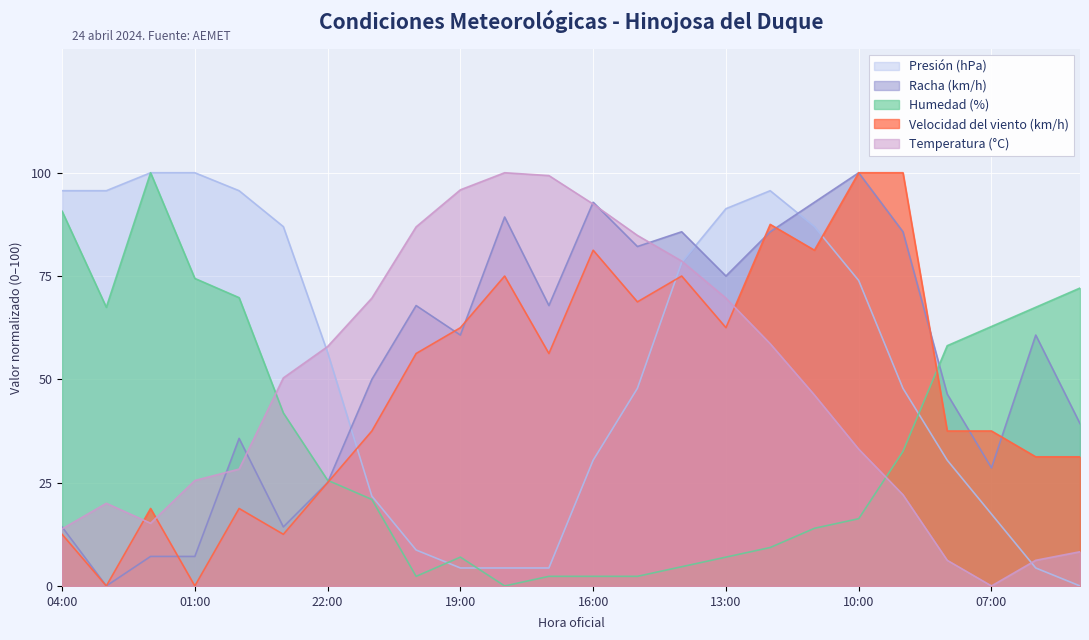

Where is the first local maximum for Velocidad del viento (km/h)?

02:00